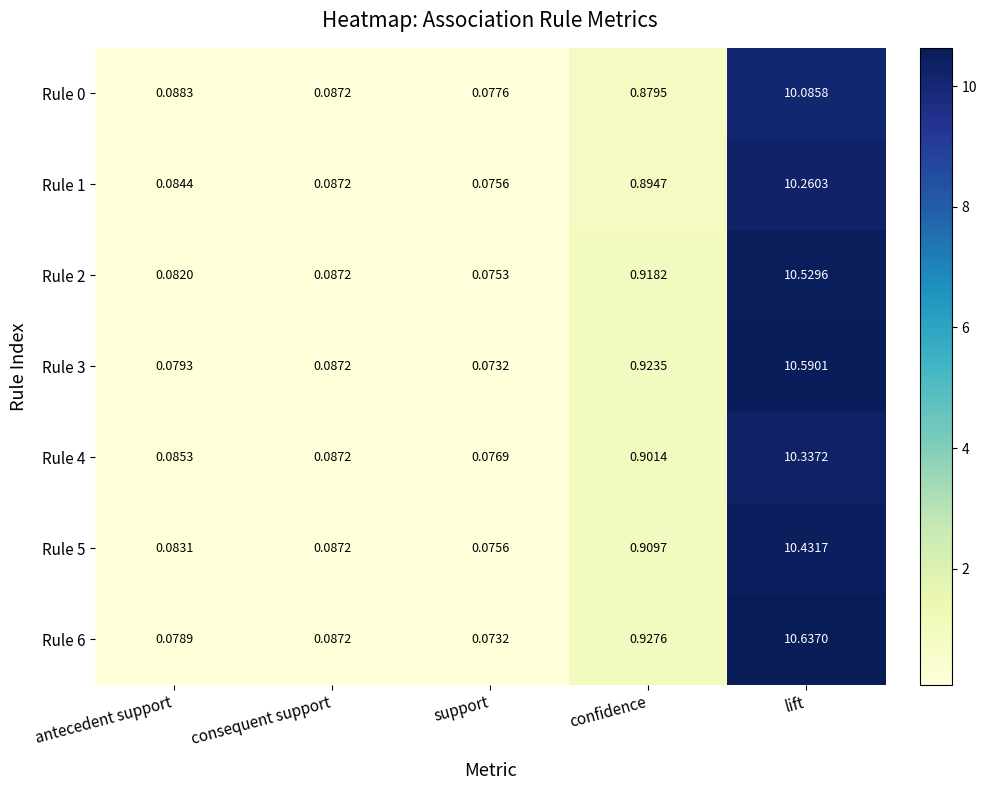

At which category is the sum across all series the highest?

lift